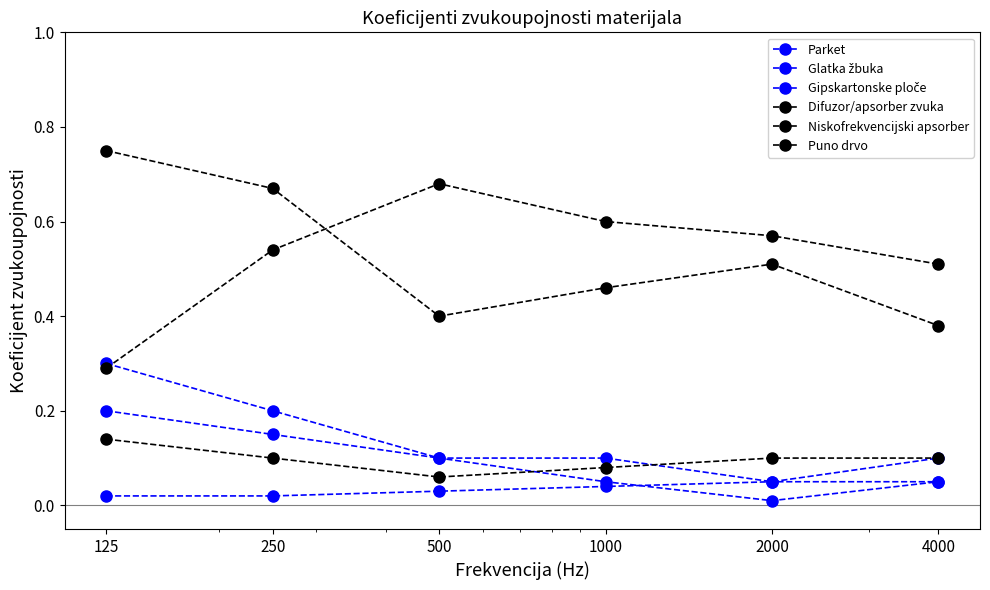

How many data points does each series have?

6